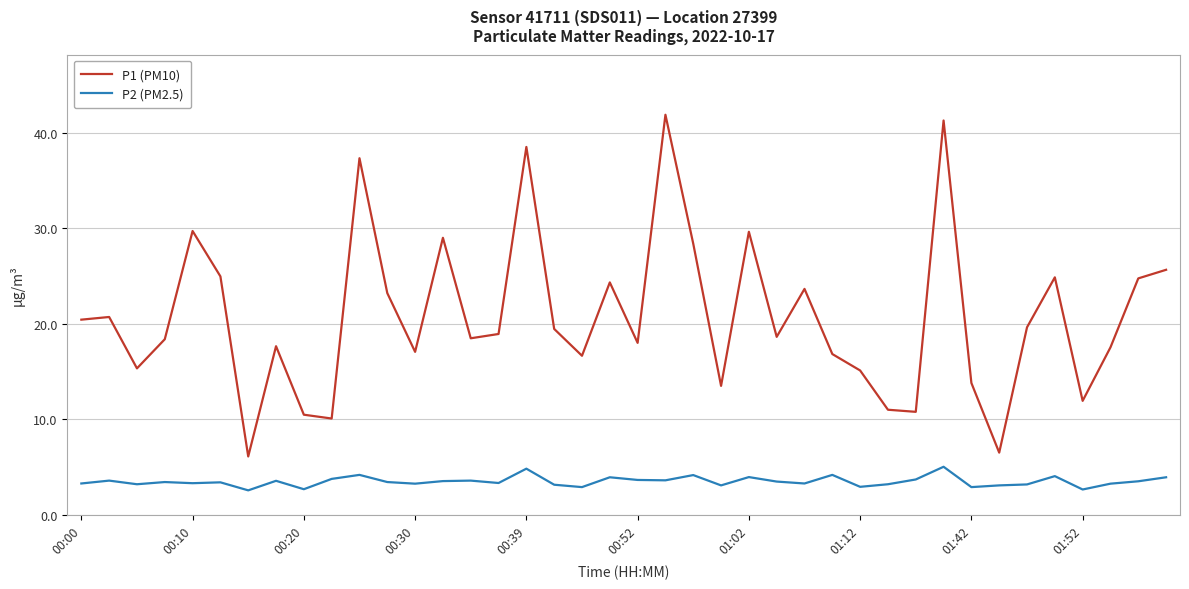

What is the minimum value shown in the chart?

2.6